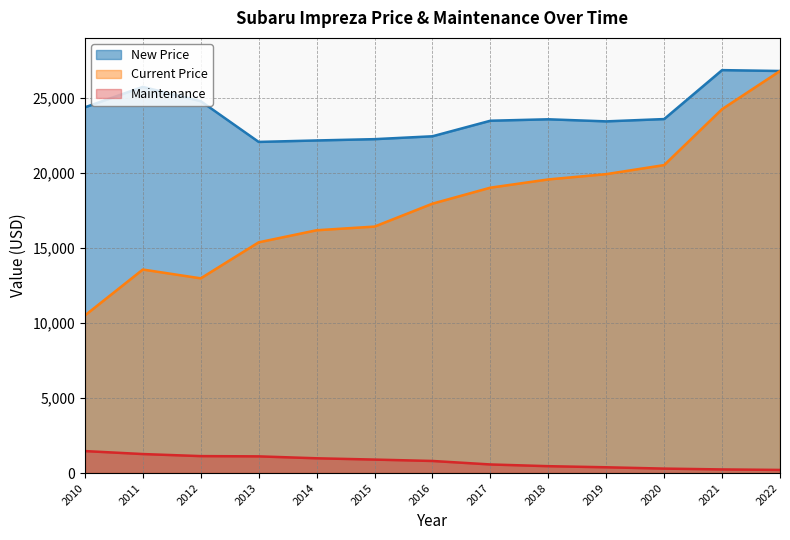

True or false: New Price has more than 2 interior local peaks.

True